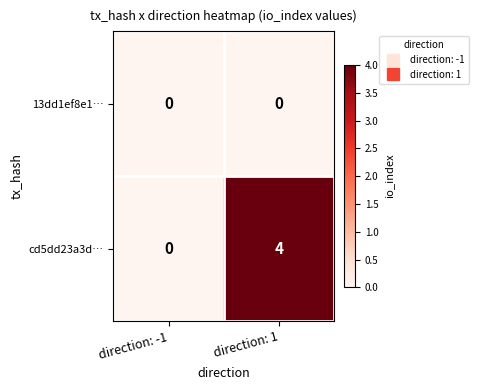

Reading right to left, what are all the values shown in this chart?

13dd1ef8e1…: 0	0
cd5dd23a3d…: 4	0